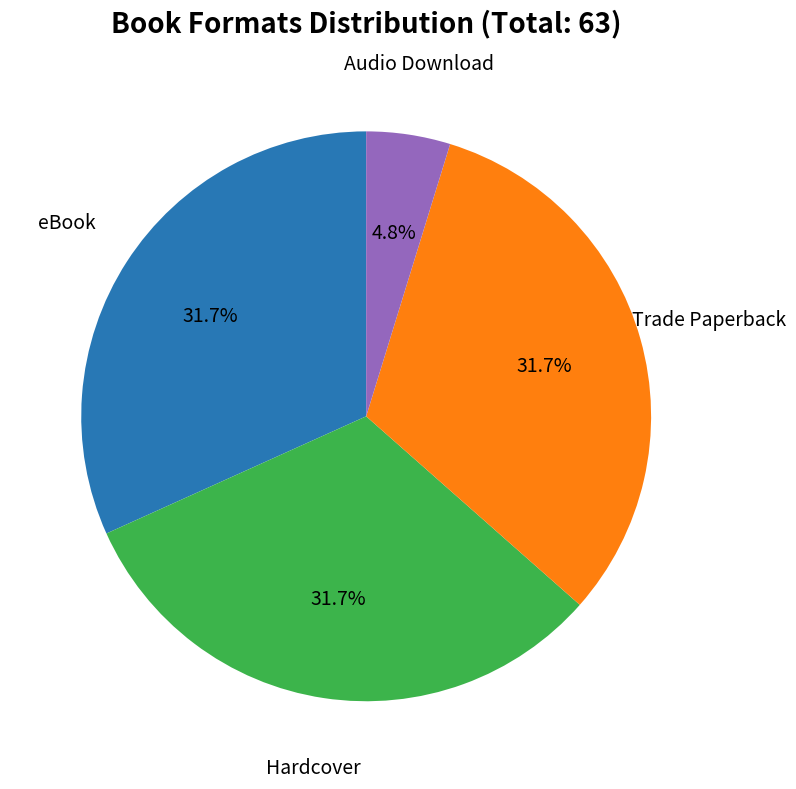

Is there a majority slice in this chart?

No